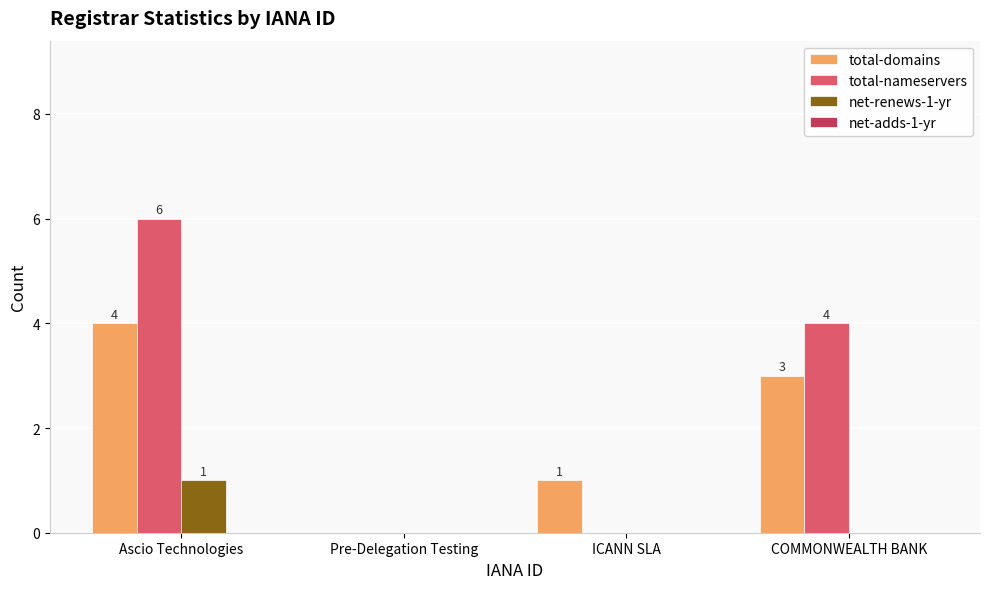

Which category has the highest value in the net-renews-1-yr series?

Ascio Technologies